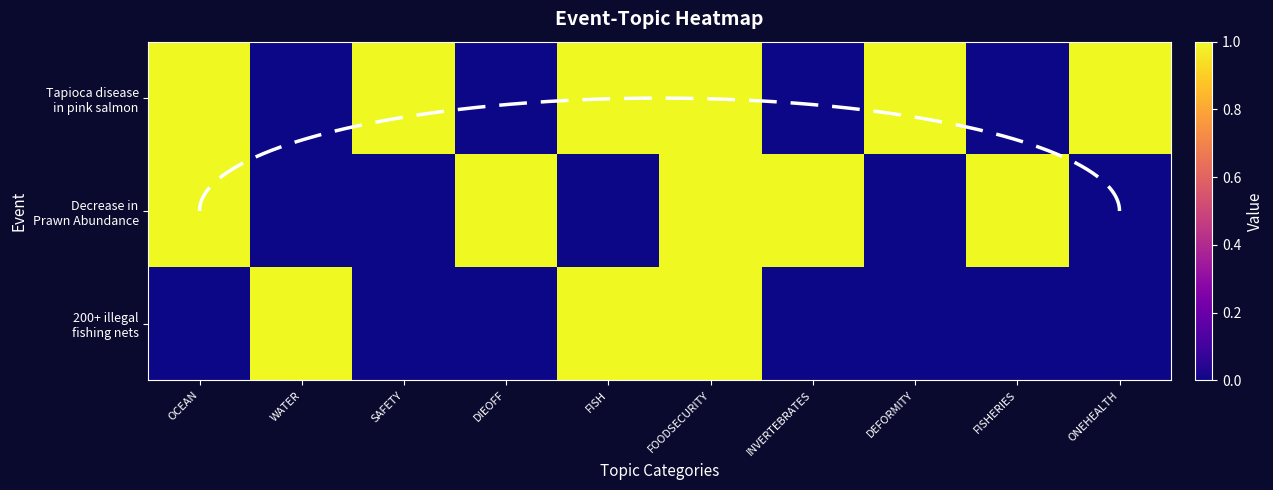

How many positive values does the 200+ illegal fishing nets series have?

3